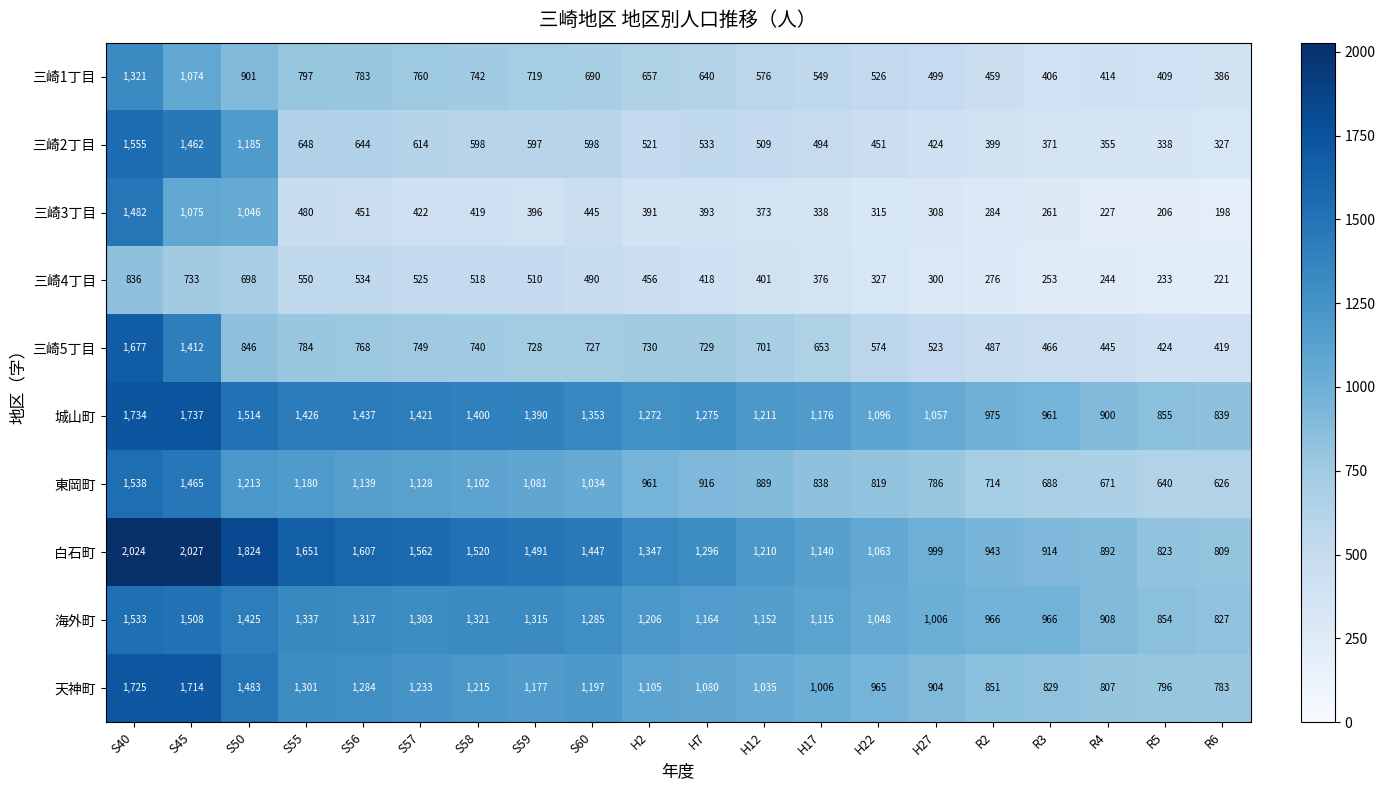

Where does the 三崎3丁目 series first go above 393?

S40